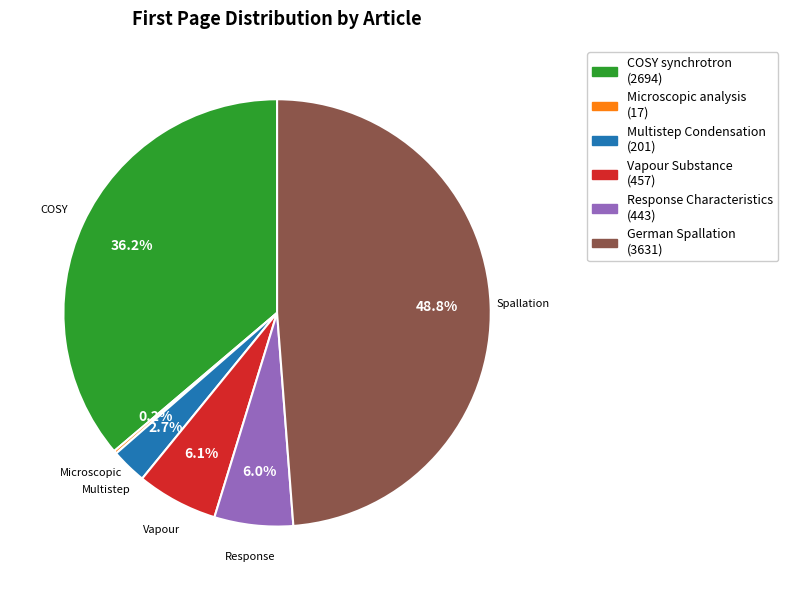

Which category has the biggest portion of the pie?

German Spallation (3631)